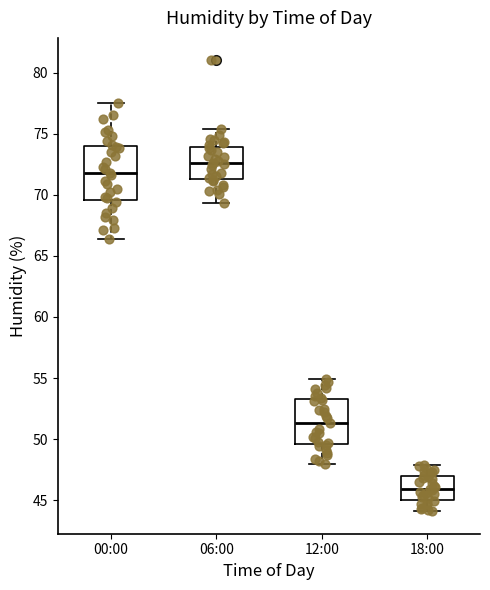

Where does the median line of the box for 12:00 sit on the y-axis? The values are not printed on the chart, so give them approximately, as read against the axis.

51.5